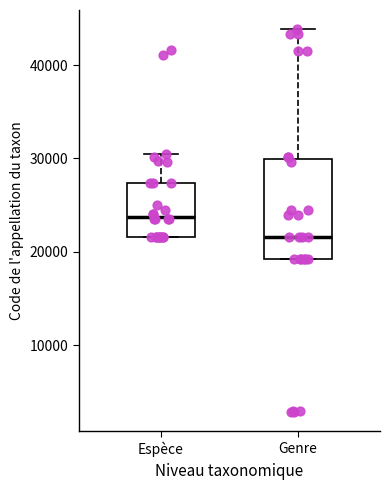

Which box is the tallest, from its lower edge to its upper edge?

Genre